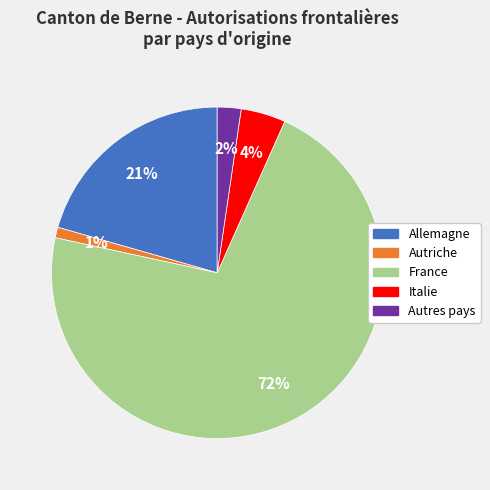

Which has a higher value, Allemagne or France?

France